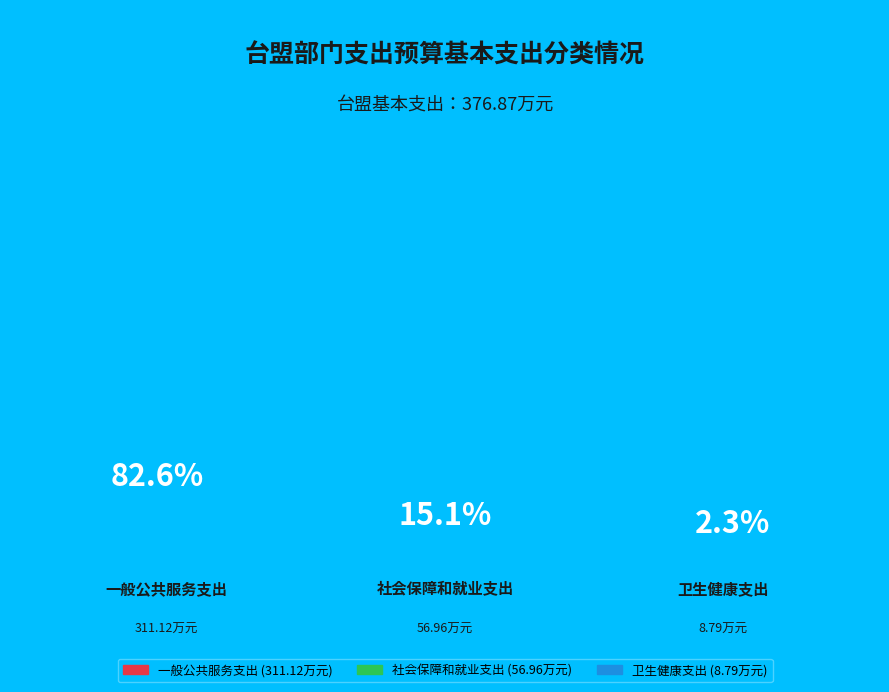

Between 一般公共服务支出 and 社会保障和就业支出, which is larger?

一般公共服务支出